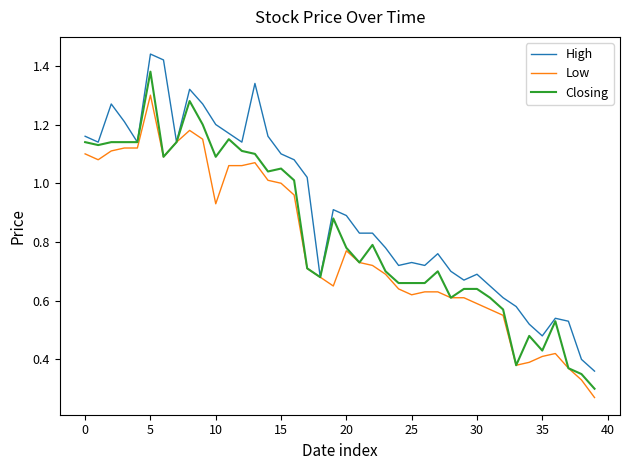

Which series has the largest total across all categories?

High